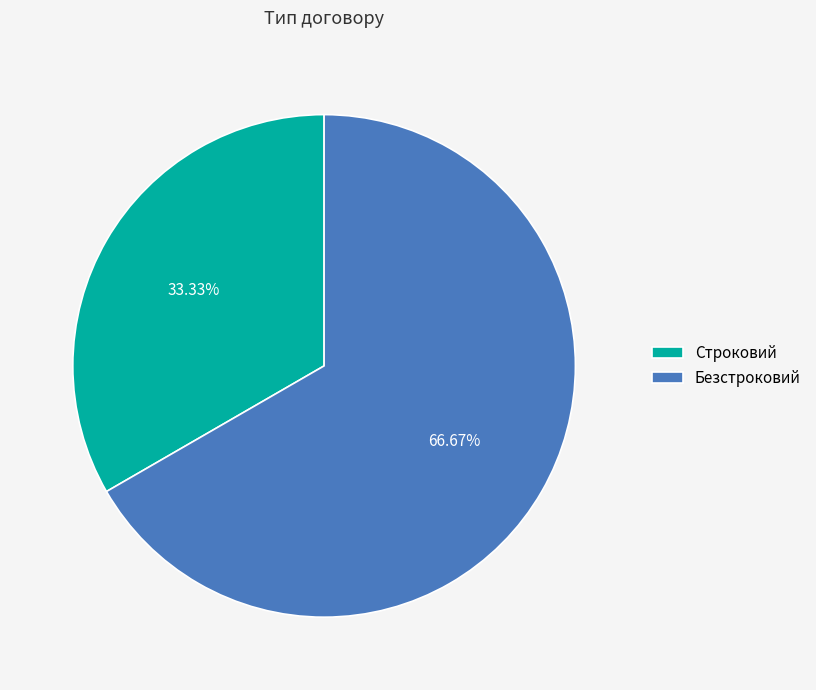

Between Строковий and Безстроковий, which is larger?

Безстроковий